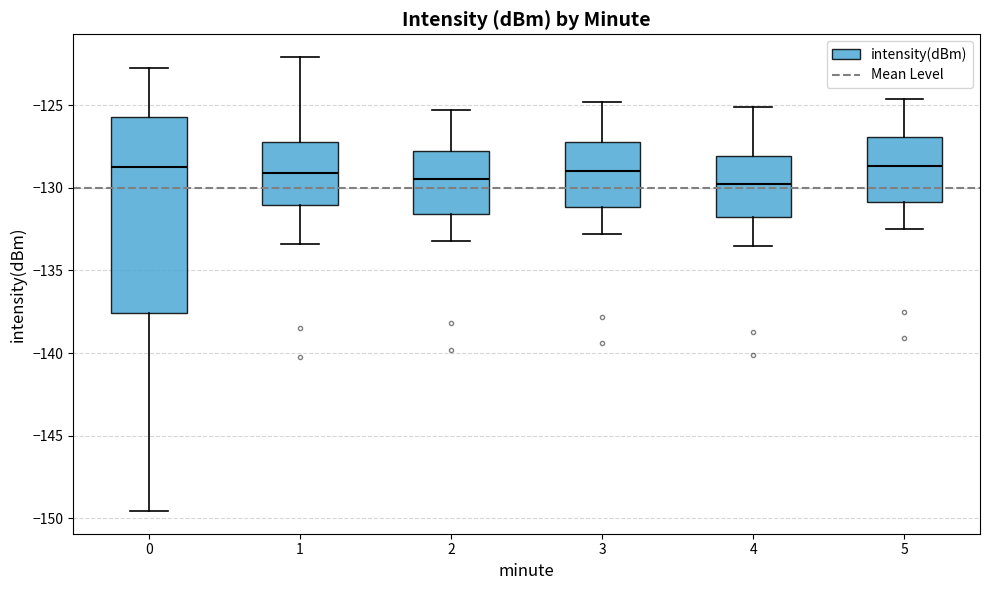

Reading left to right, transcribe this box plot: for each box, give where its median line is, the range the box spans, and where its two whiskers end, as read against the y-axis. The values are not printed on the chart, so give them approximately, as read against the axis.

0: median -129.0, box -137.5 to -125.5, whiskers -149.5 to -122.5
1: median -129.0, box -131.0 to -127.0, whiskers -133.5 to -122.0
2: median -129.5, box -131.5 to -127.5, whiskers -133.0 to -125.5
3: median -129.0, box -131.0 to -127.0, whiskers -133.0 to -125.0
4: median -129.5, box -132.0 to -128.0, whiskers -133.5 to -125.0
5: median -128.5, box -131.0 to -127.0, whiskers -132.5 to -124.5